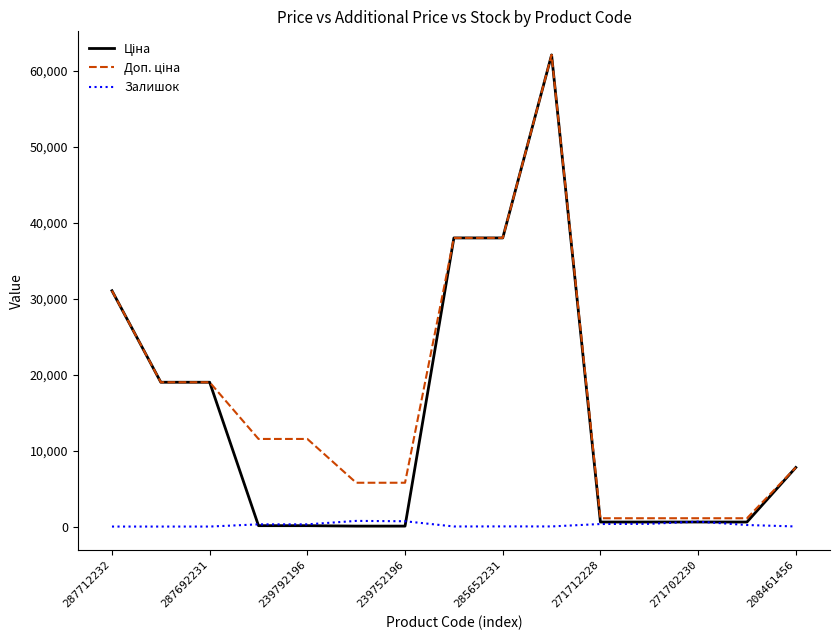

What is the maximum value shown in the chart?

62116.9